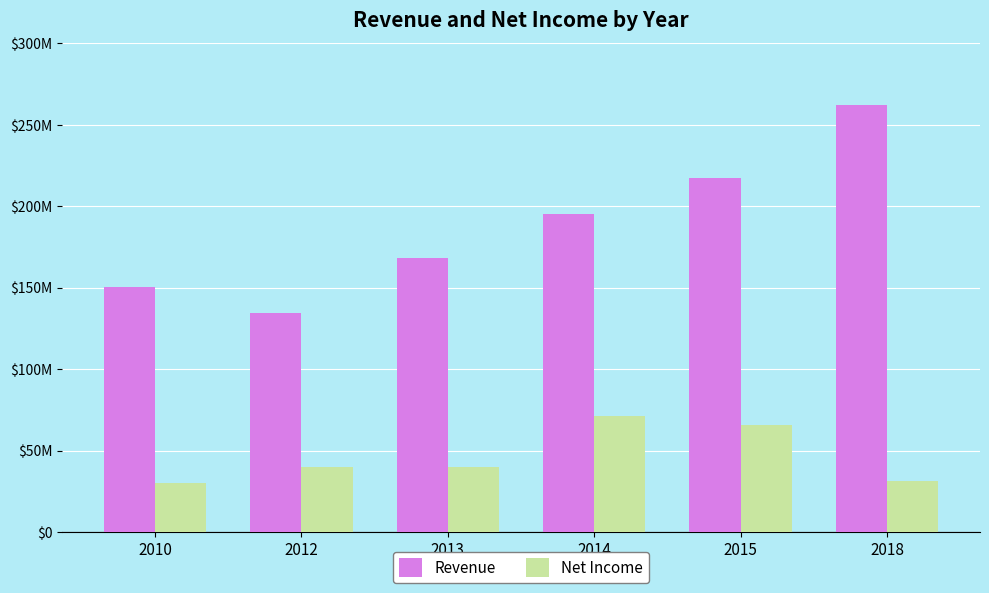

Between 2013 and 2012, which is larger?

2013